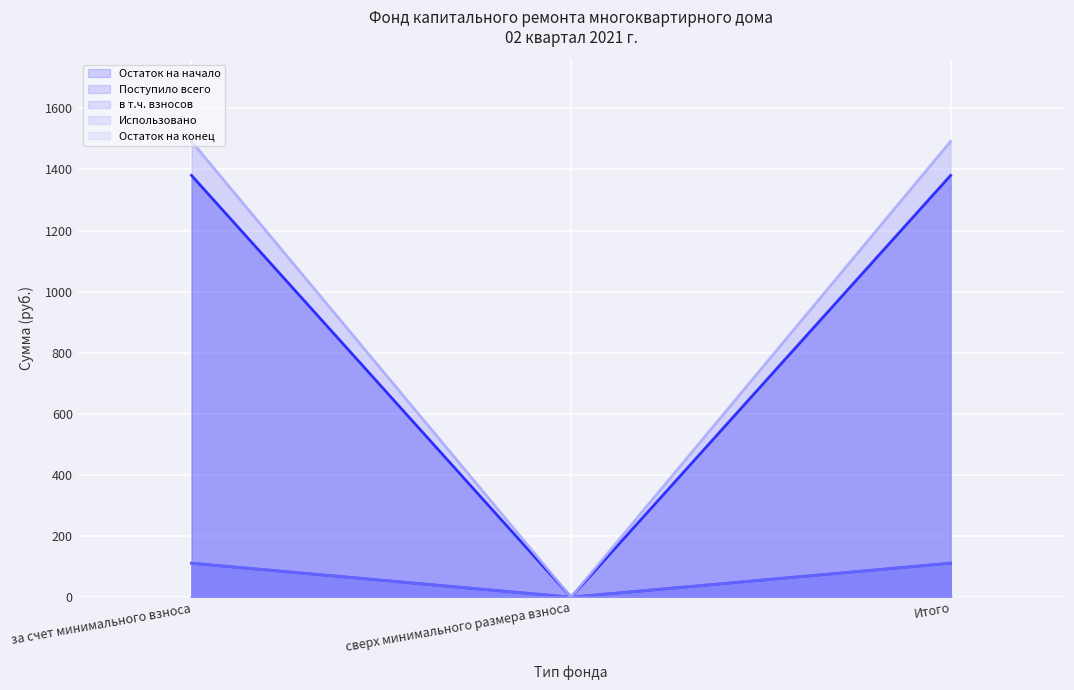

Rank the categories by Остаток на конец value from lowest to highest.

сверх минимального размера взноса, за счет минимального взноса, Итого